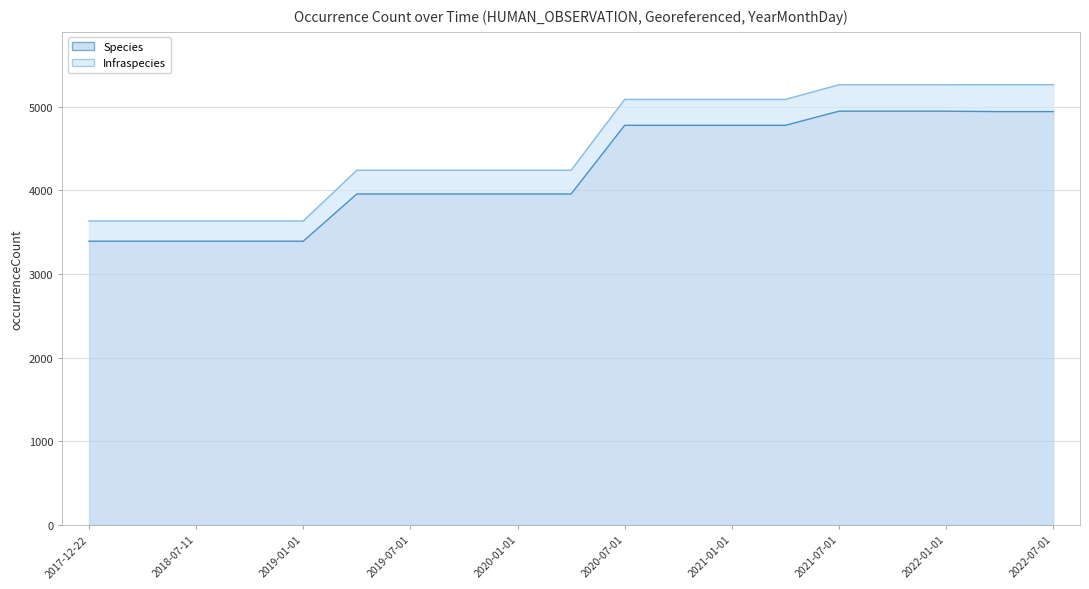

Is it true that Infraspecies equals 5089 at 2020-07-01?

True